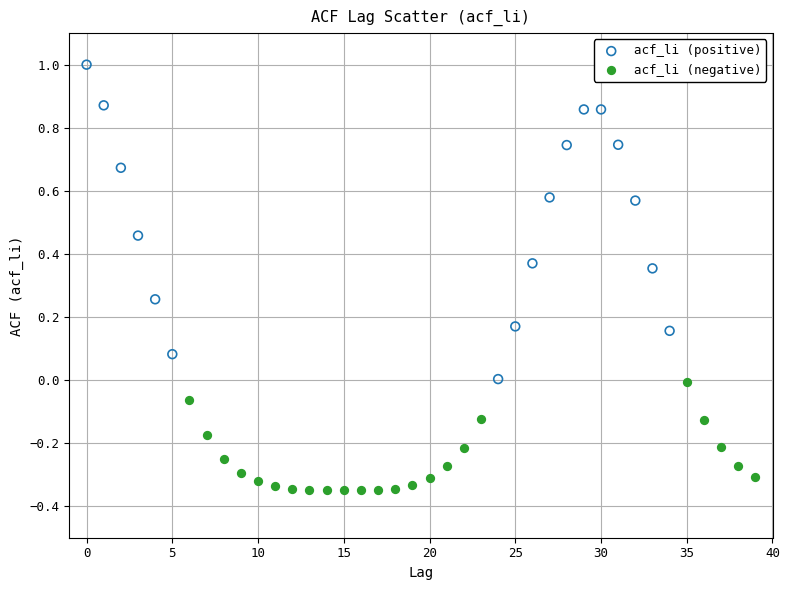

Which series reaches the minimum Y coordinate?

acf_li (negative)